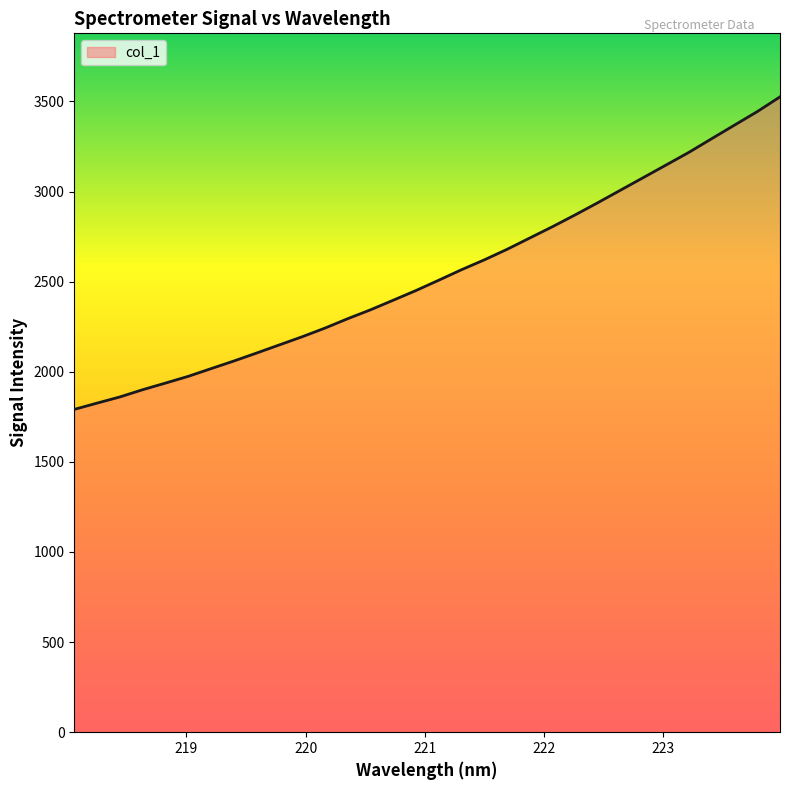

What is the minimum value shown in the chart?

1791.2